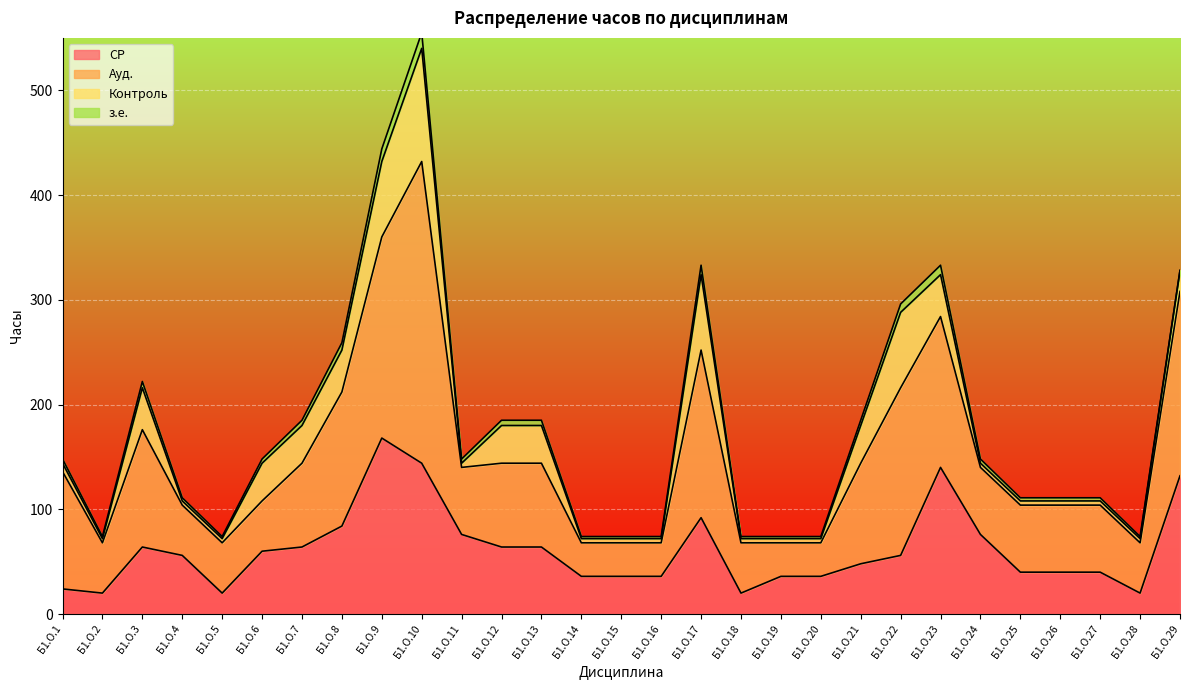

What are all the series names shown in the legend?

СР, Ауд., Контроль, з.е.